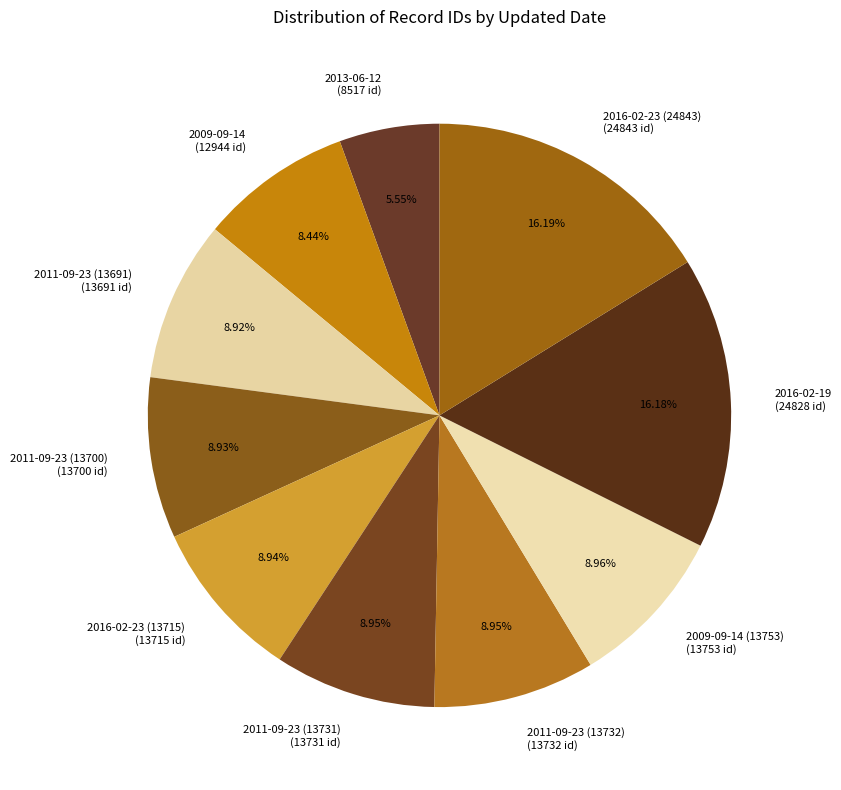

Approximately how many times larger is the value at 2011-09-23 (13691) (13691 id) compared to 2009-09-14 (13753) (13753 id)?

1.0